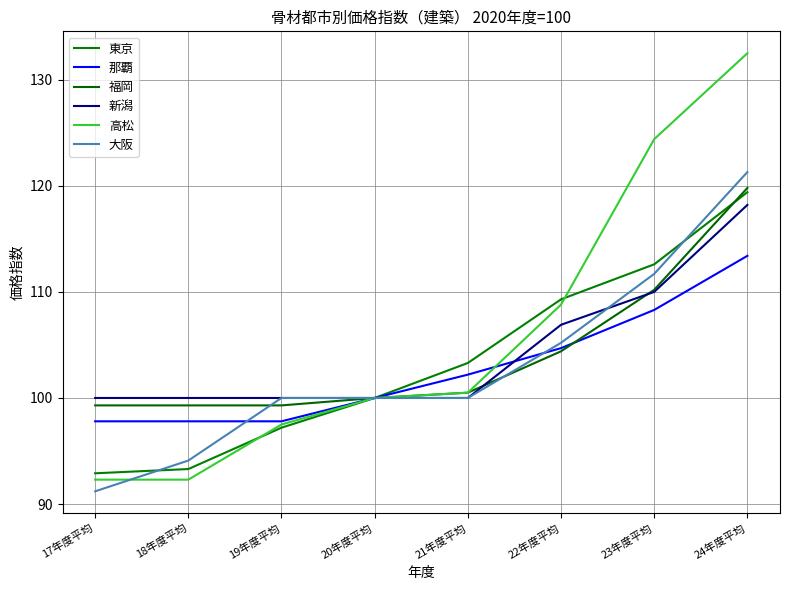

Between which two adjacent categories do 那覇 and 新潟 first intersect?

21年度平均 and 22年度平均